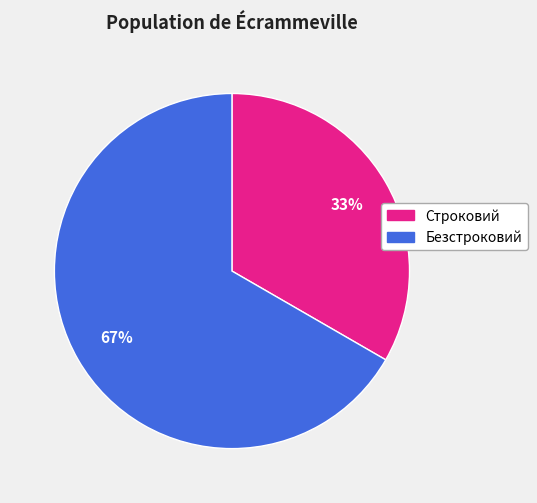

To the nearest percent, what percentage of the pie is Безстроковий?

67%